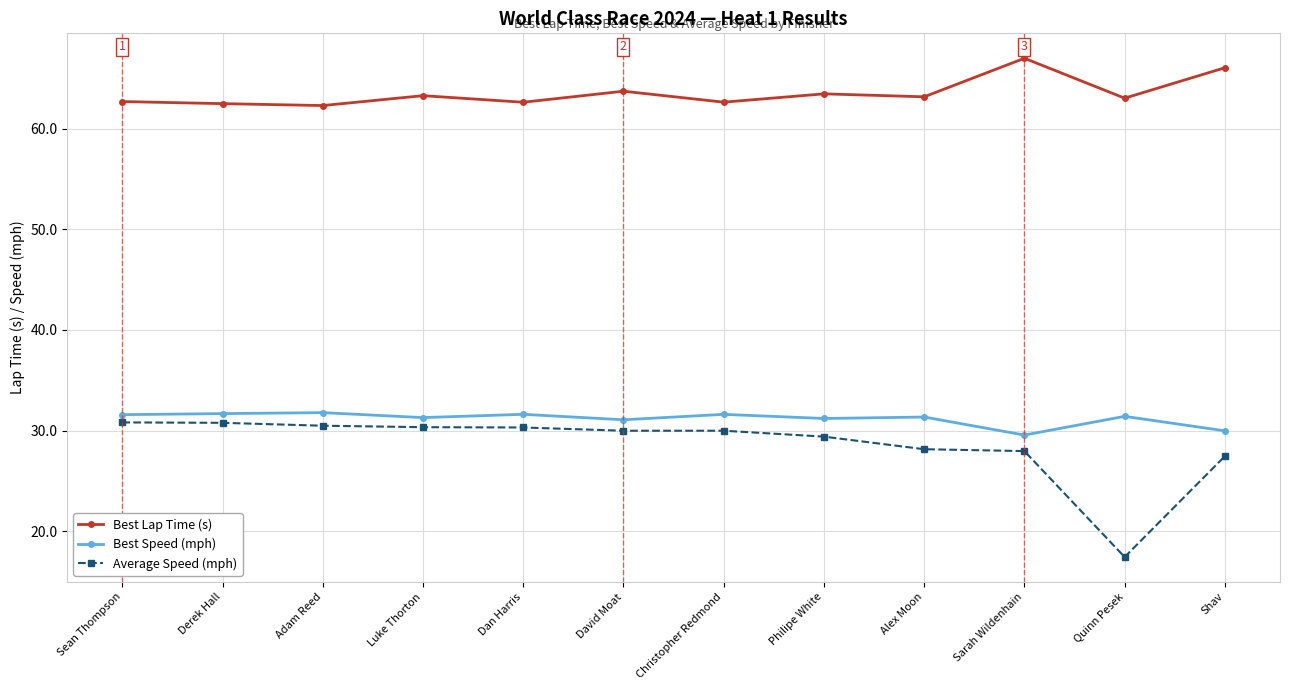

The value of Best Speed (mph) at Luke Thorton is 31.3. True or false?

True